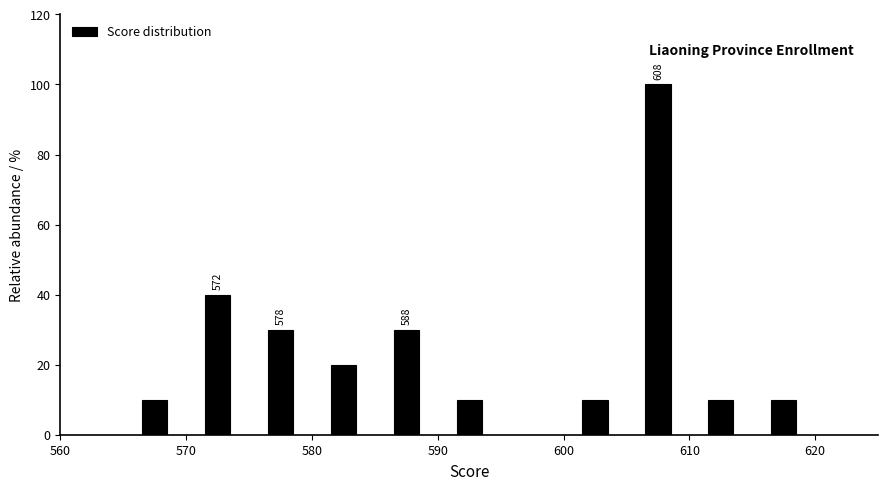

Over which range of the x-axis is the bar tallest?

605 to 610